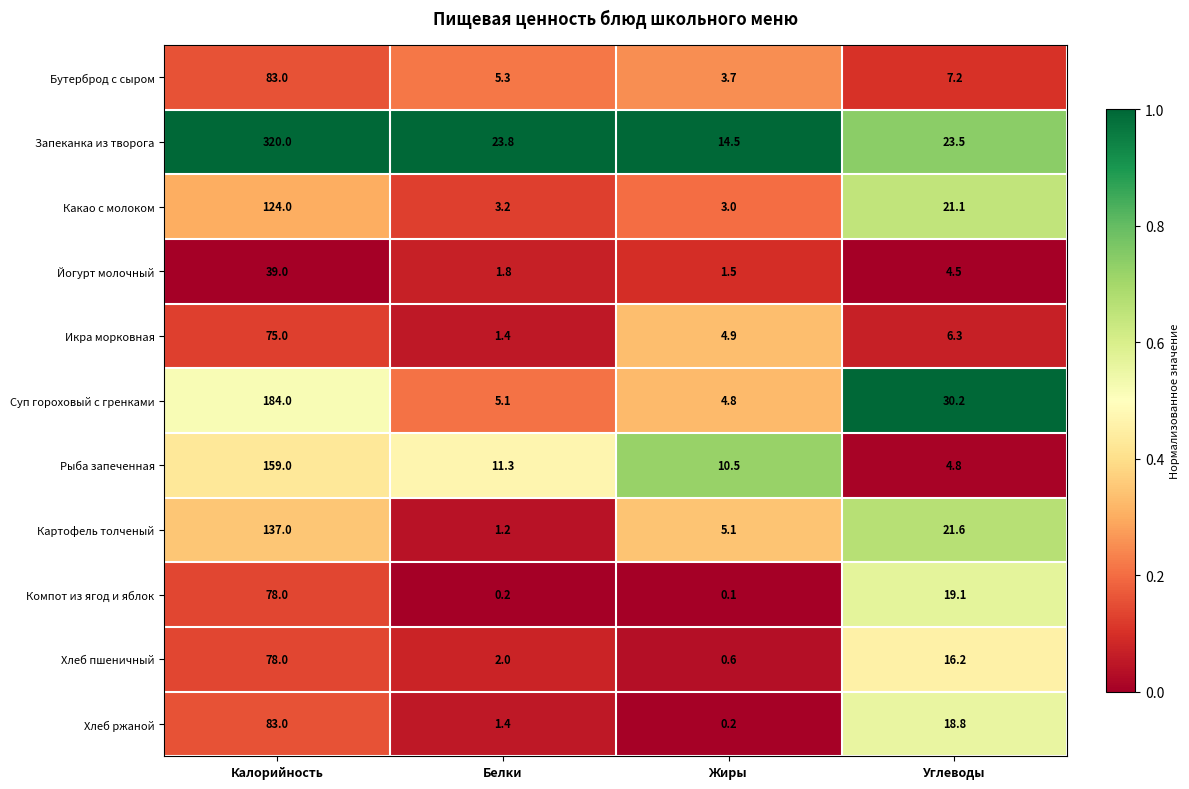

Which category has the lowest value across all series?

Жиры